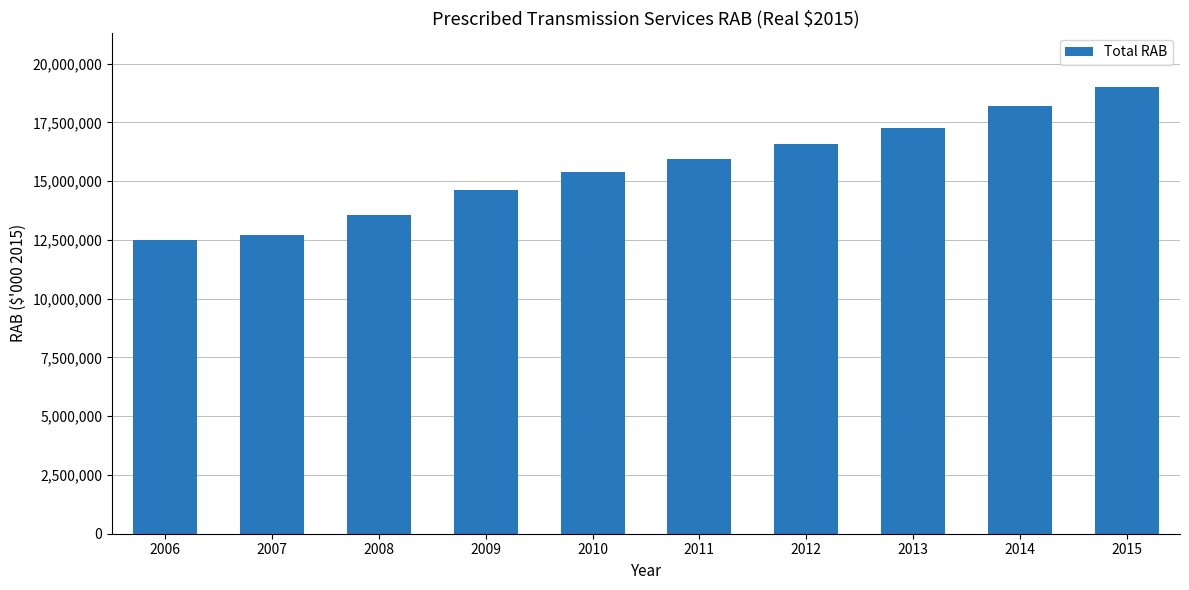

What is the difference between the maximum and minimum values?

6545037.9